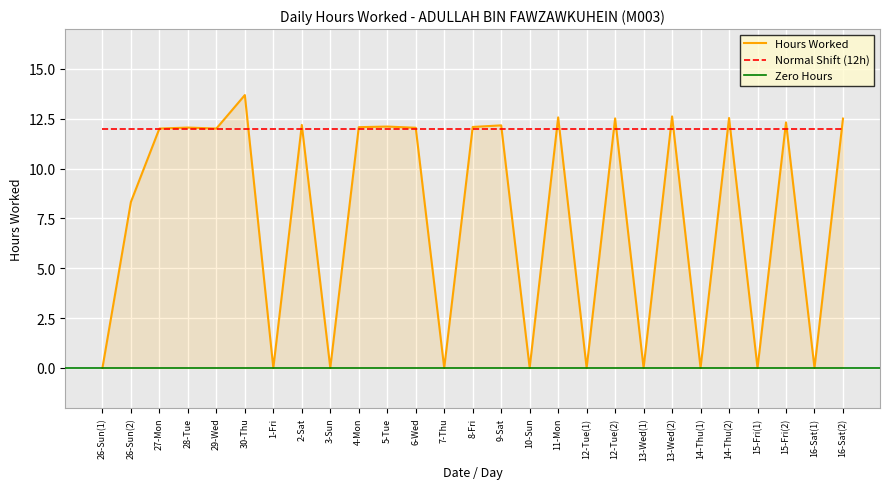

What is the difference between the maximum and minimum values?

13.7